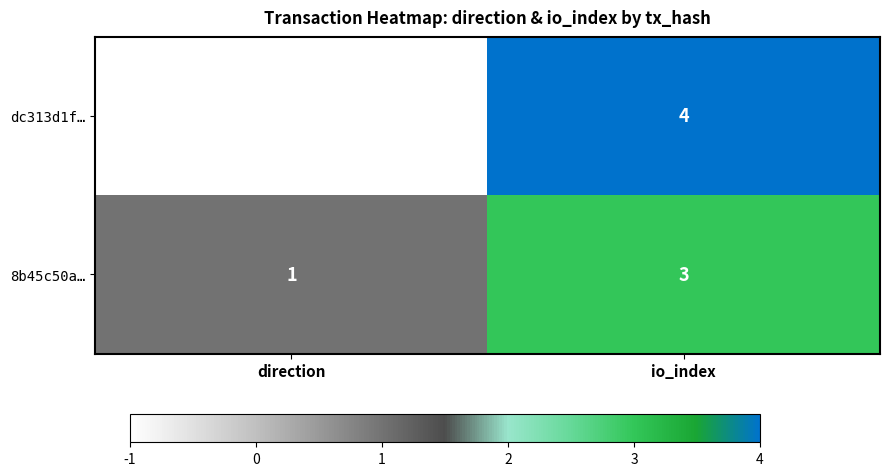

Which series changed the most between direction and io_index?

dc313d1f…